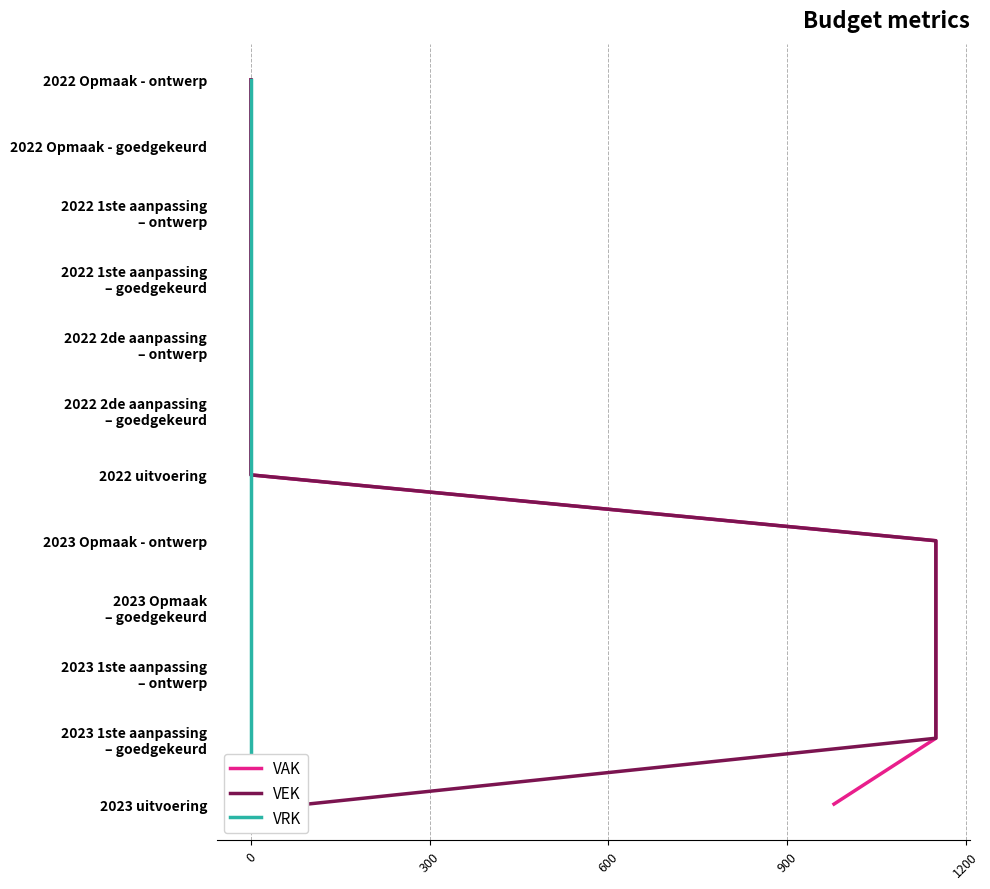

Is this an area chart (filled region under the line)?

No